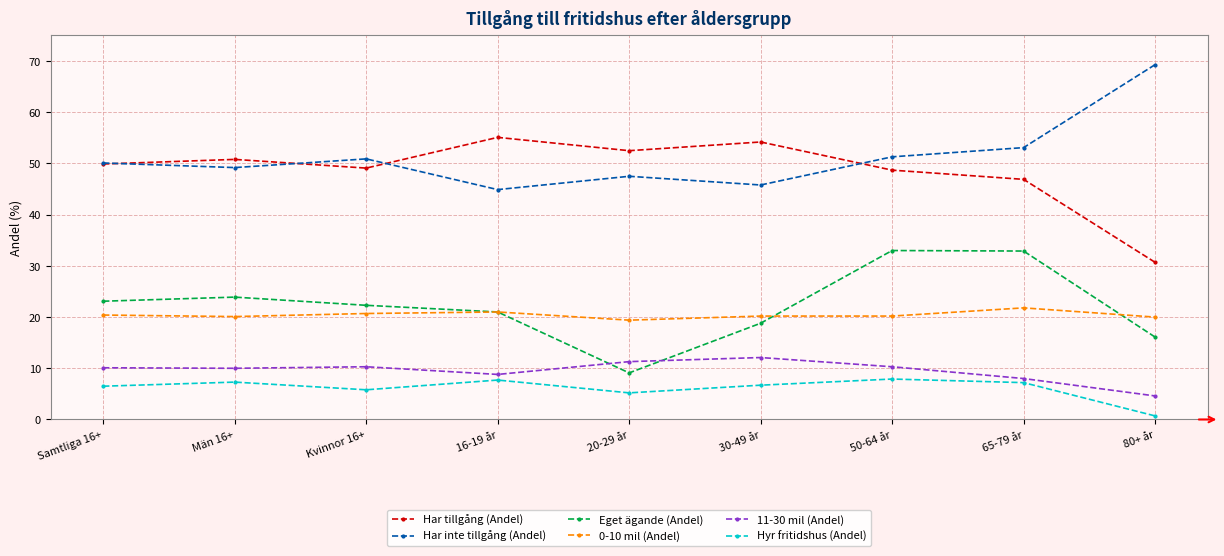

What is the lowest value of the Har inte tillgång (Andel) series?

44.9